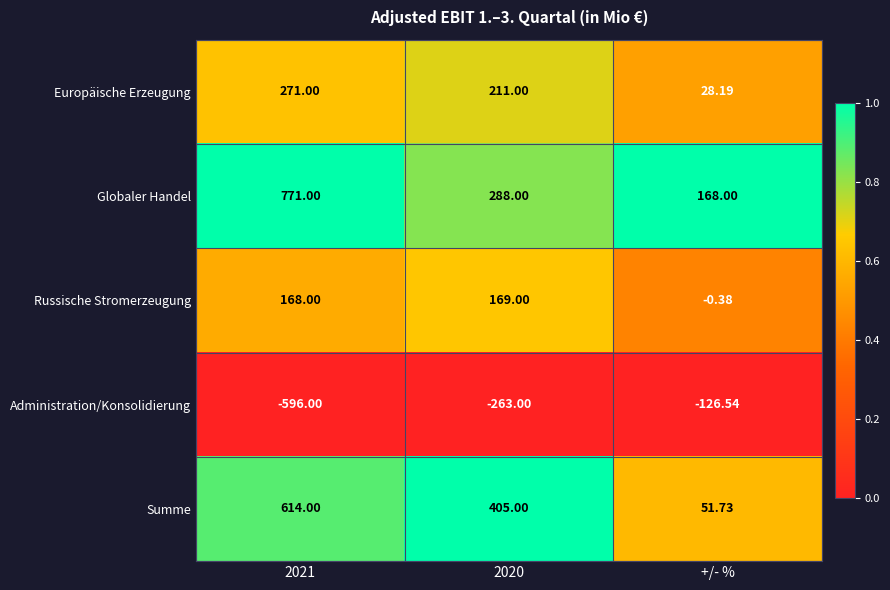

Is the value of Europäische Erzeugung at +/- % greater than the value of Russische Stromerzeugung at 2020?

No